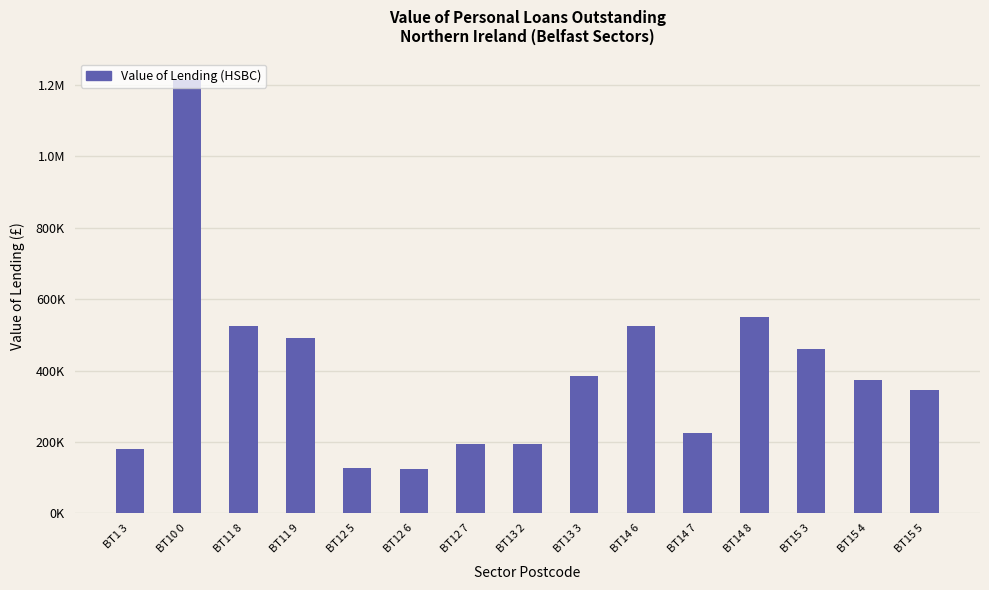

How many distinct data groups are displayed?

1